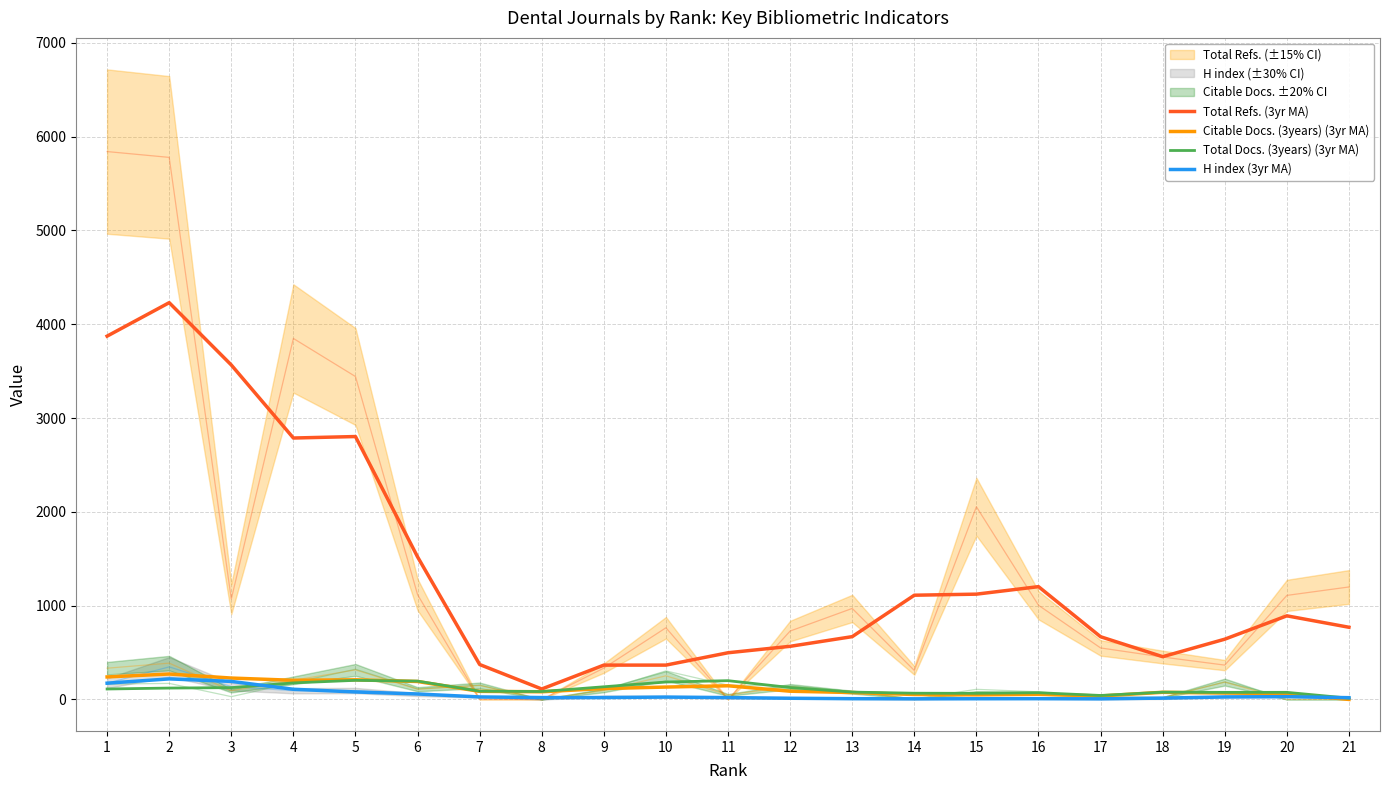

What is the difference between the Total Refs. (3yr MA) values at 4 and 12?

2220.3